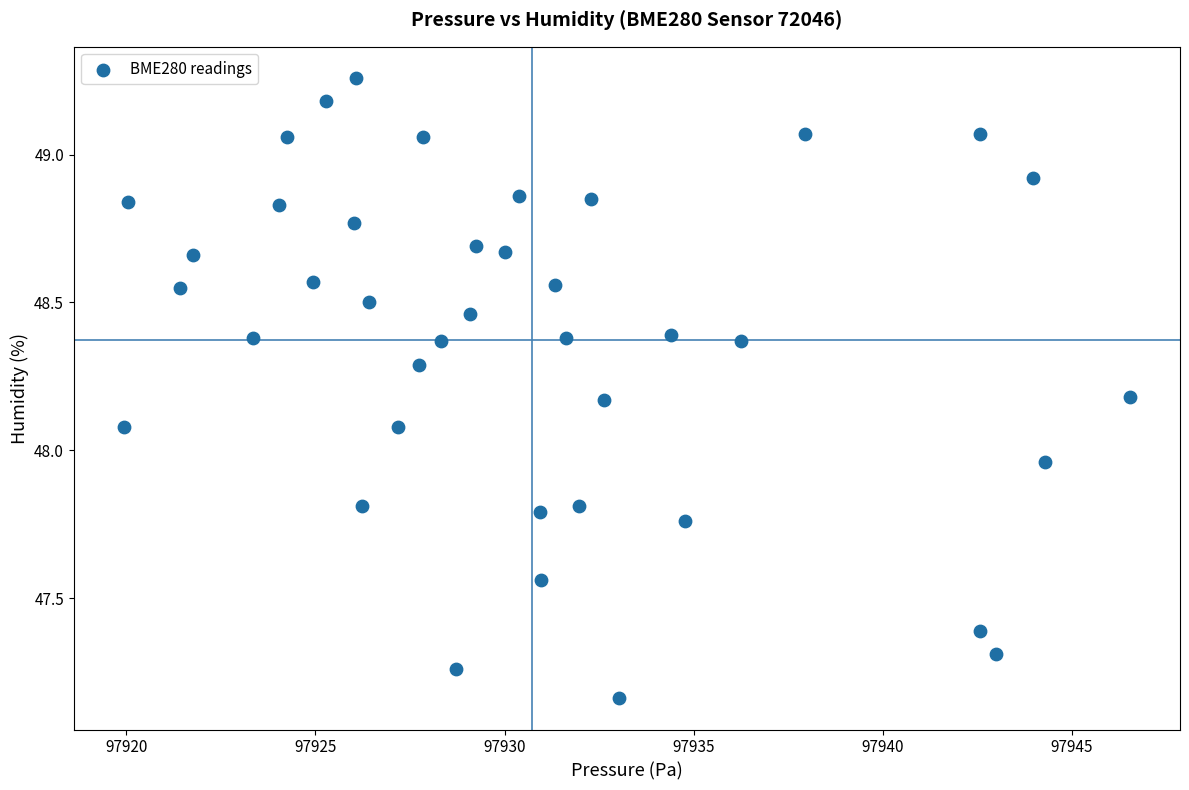

What is the range of X values (max minus min)?

26.6